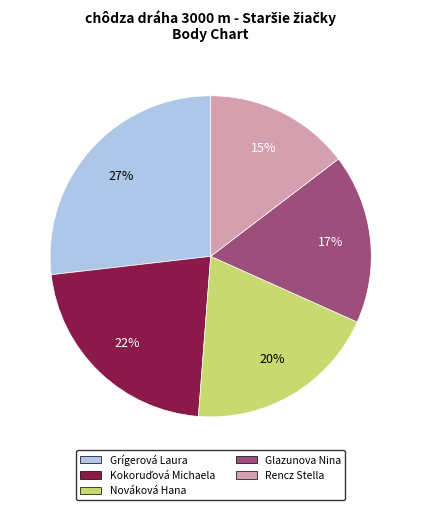

Is Glazunova Nina the majority of the pie?

No